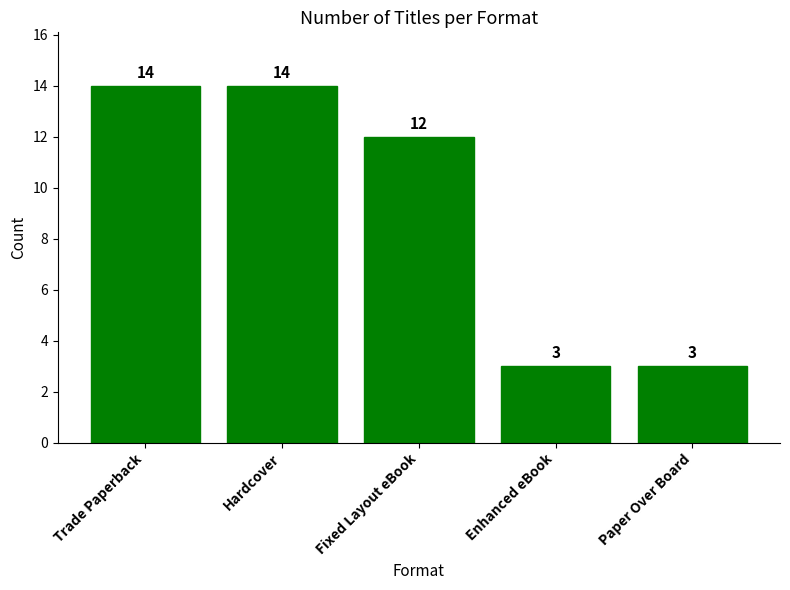

Reading left to right, extract all data points from this chart.

Trade Paperback=14	Hardcover=14	Fixed Layout eBook=12	Enhanced eBook=3	Paper Over Board=3